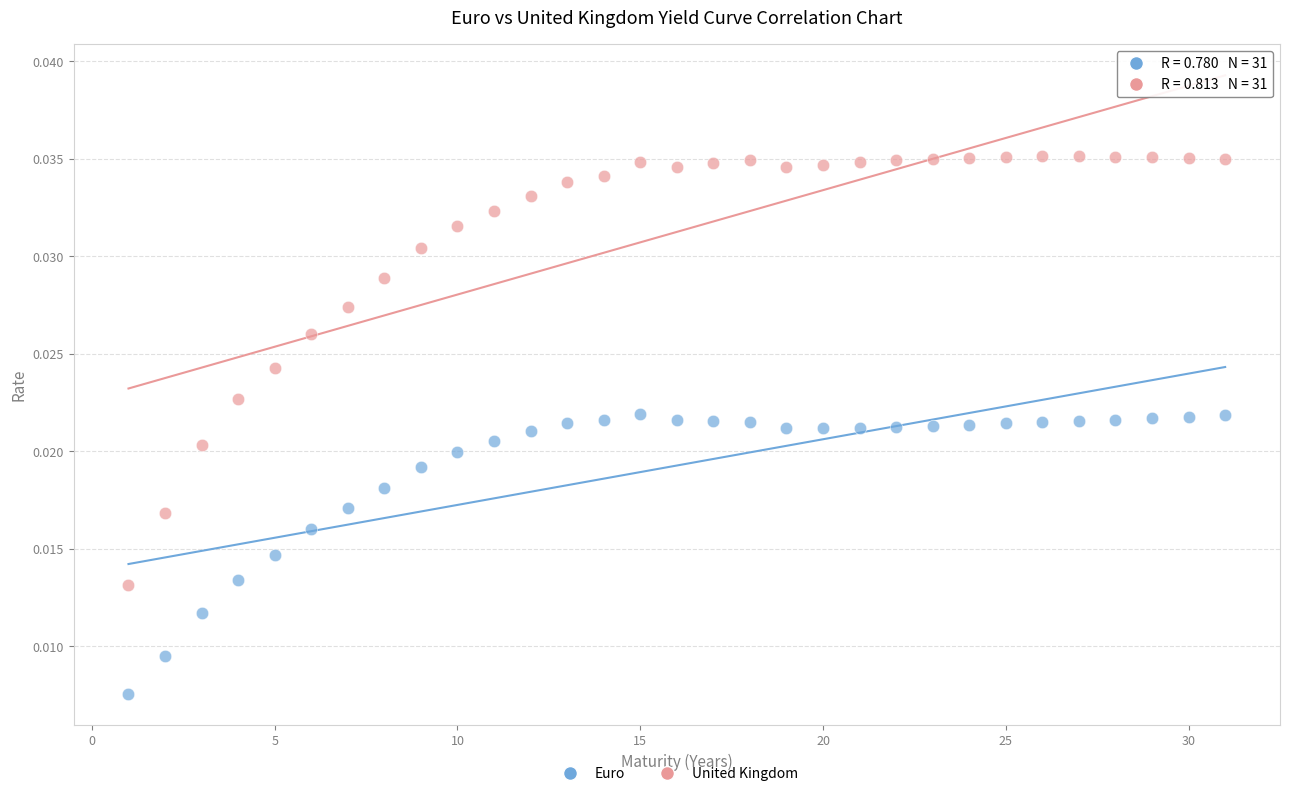

Which series contains the highest Y value?

United Kingdom